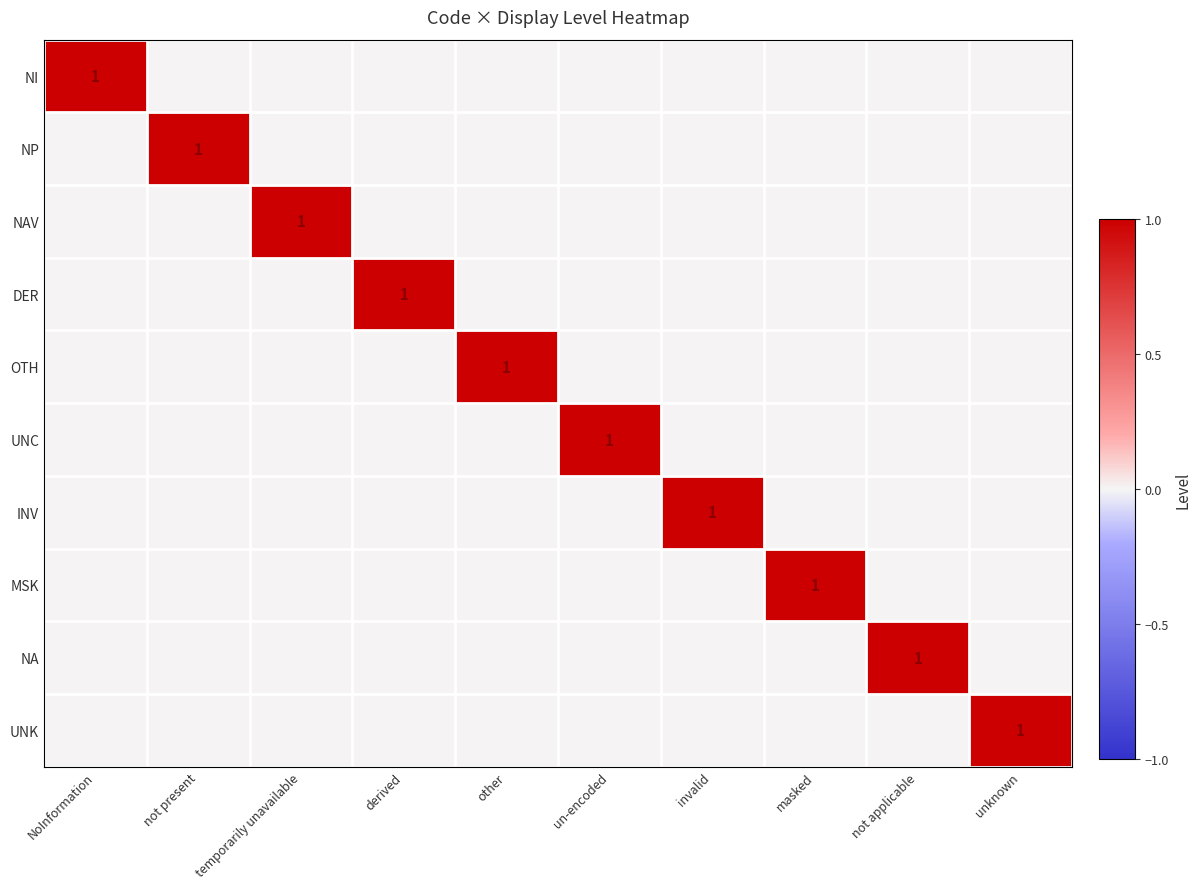

True or false: NA has a value of 0 at masked.

True